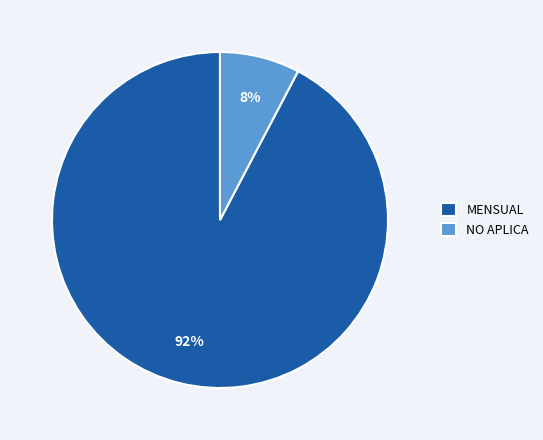

What percentage is the MENSUAL slice, to the nearest percent?

92%